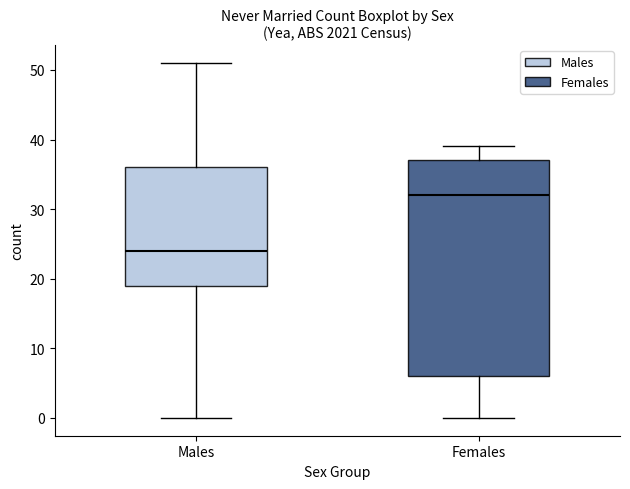

Reading left to right, transcribe this box plot: for each box, give where its median line is, the range the box spans, and where its two whiskers end, as read against the y-axis. The values are not printed on the chart, so give them approximately, as read against the axis.

Males: median 24, box 19 to 36, whiskers 0 to 51
Females: median 32, box 6 to 37, whiskers 0 to 39